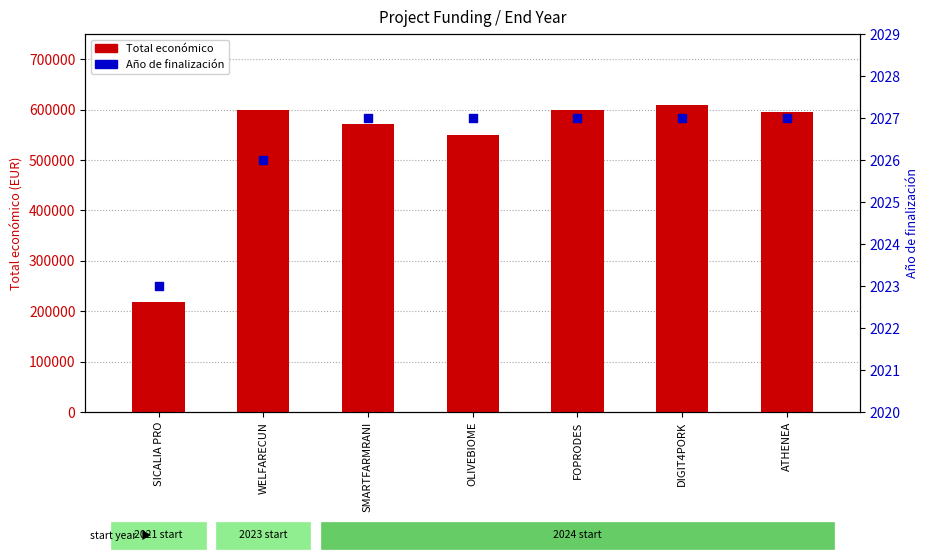

Which series contains the highest Y value?

Total económico